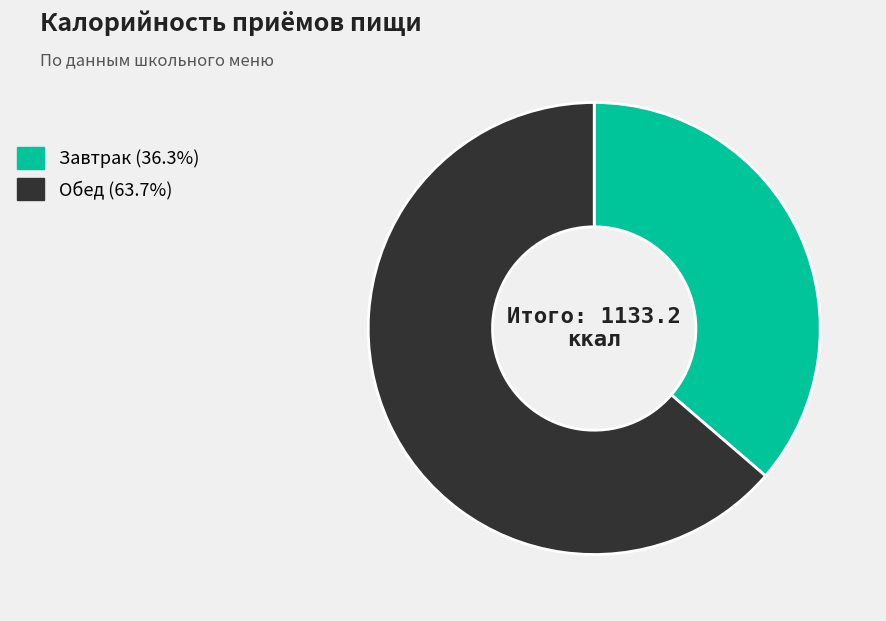

The Обед slice represents 58% of the pie. True or false?

False